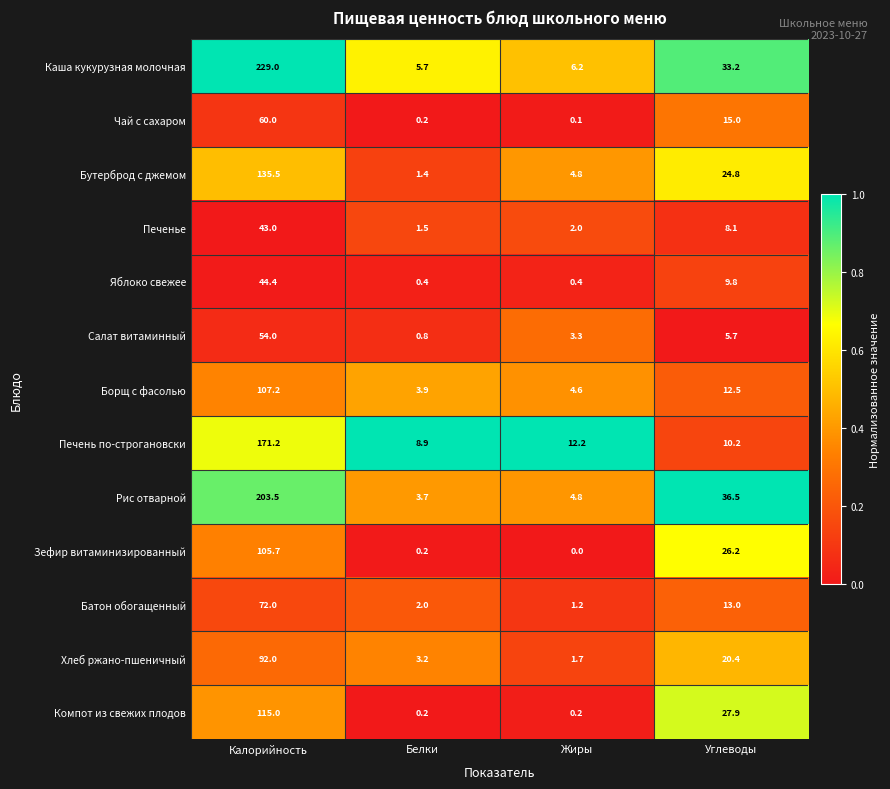

What is the highest value of the Печенье series?

43.0